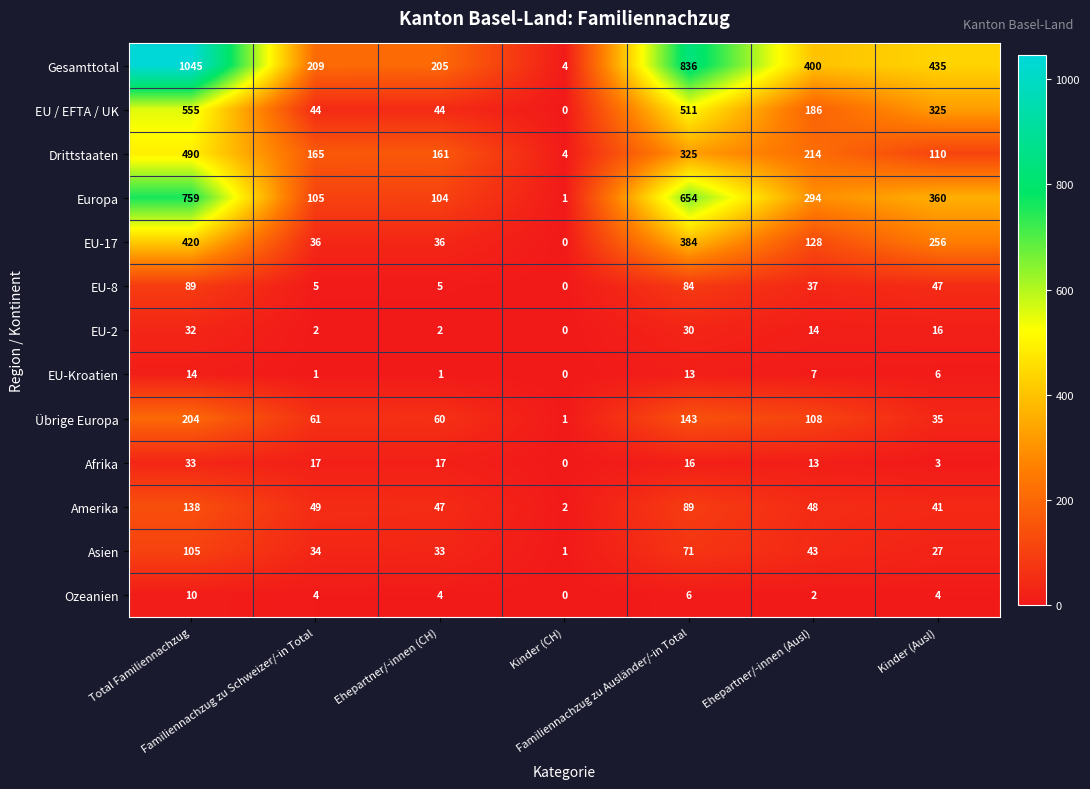

How many data points does each series have?

7